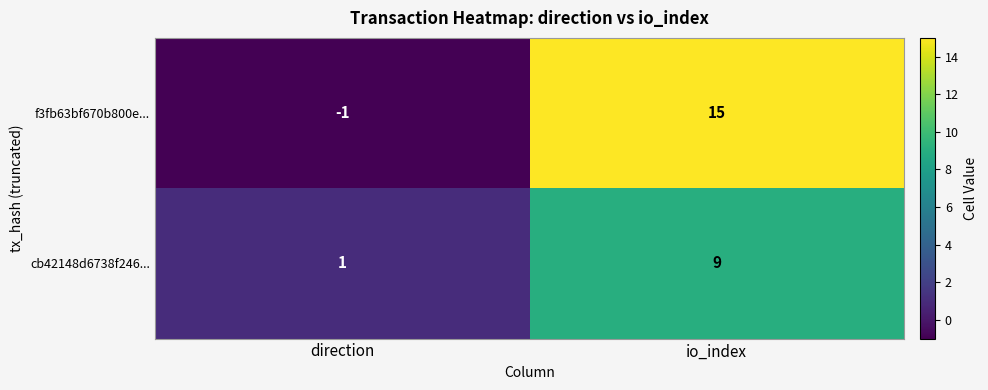

Rank the categories by cb42148d6738f246... value from highest to lowest.

io_index, direction